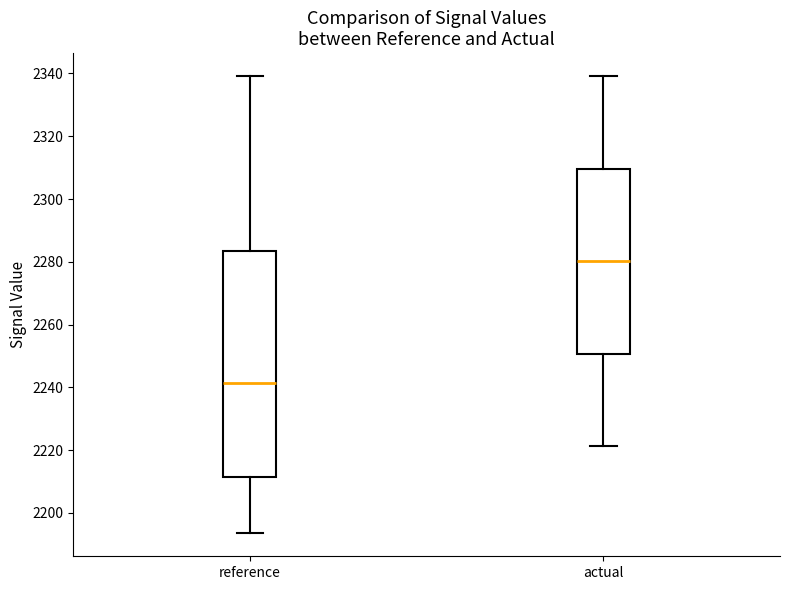

Reading left to right, read every box against the y-axis: the position of its median line, the range the box covers, and the ends of its whiskers. The values are not printed on the chart, so give them approximately, as read against the axis.

reference: median 2242, box 2212 to 2284, whiskers 2194 to 2340
actual: median 2280, box 2250 to 2310, whiskers 2222 to 2340